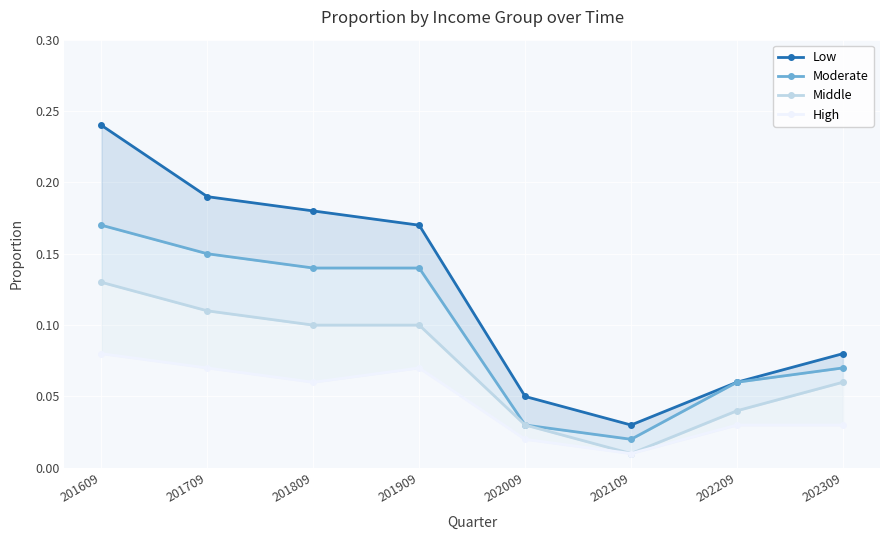

What is the value of the Moderate point at the 8th from the left?

0.1